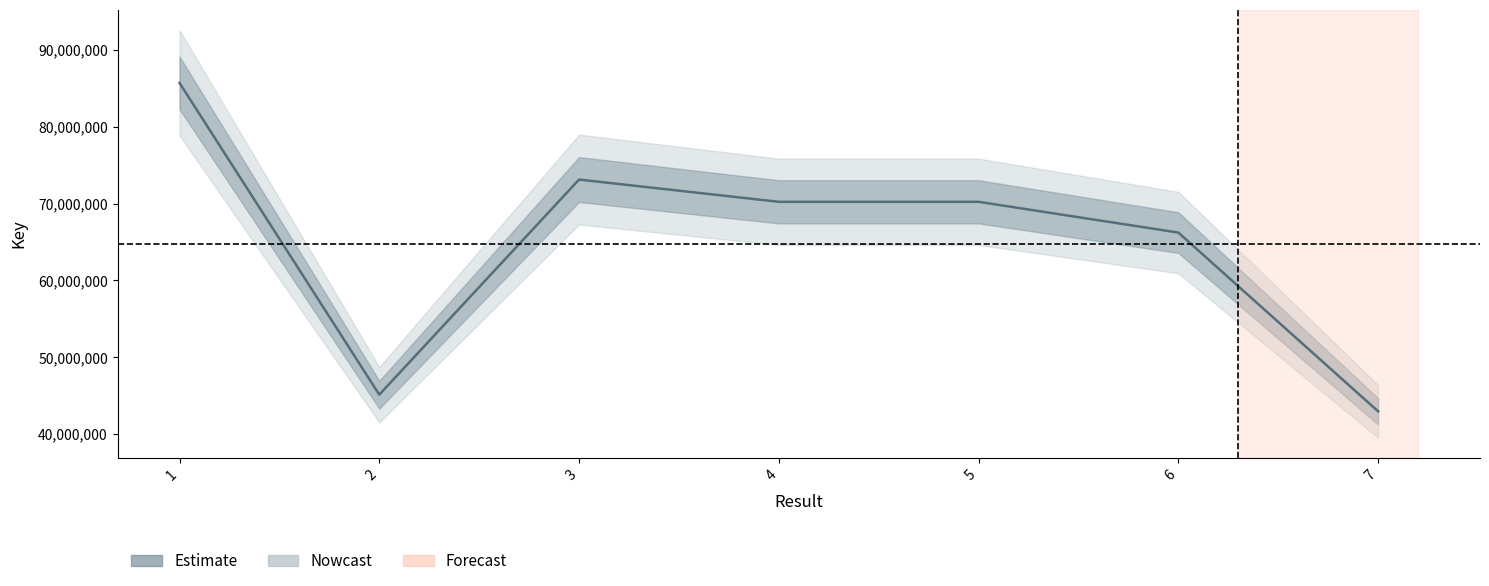

Which has a higher value, 2 or 7?

2